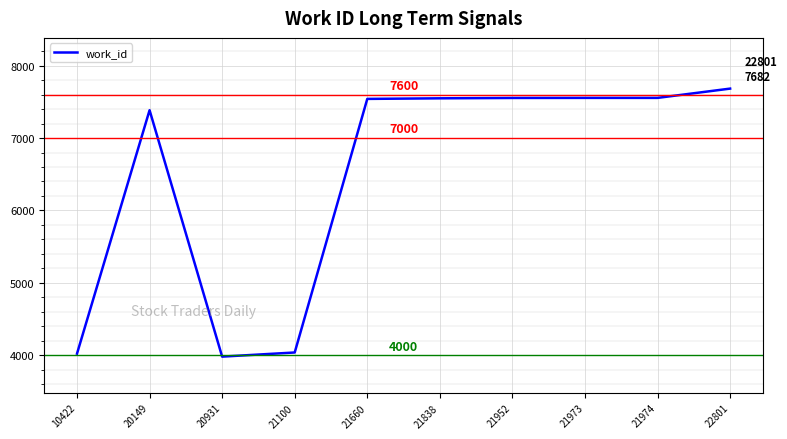

What is the maximum value shown in the chart?

7682